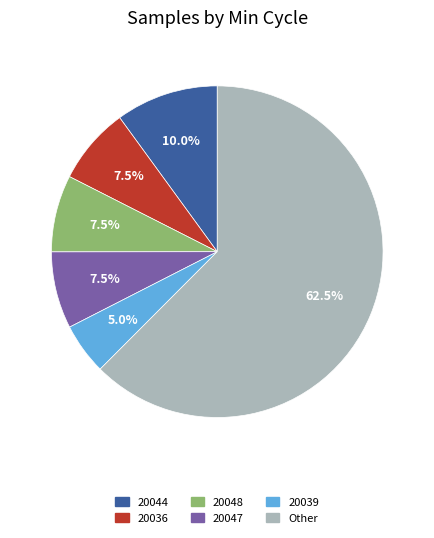

How many segments does this pie chart have?

6